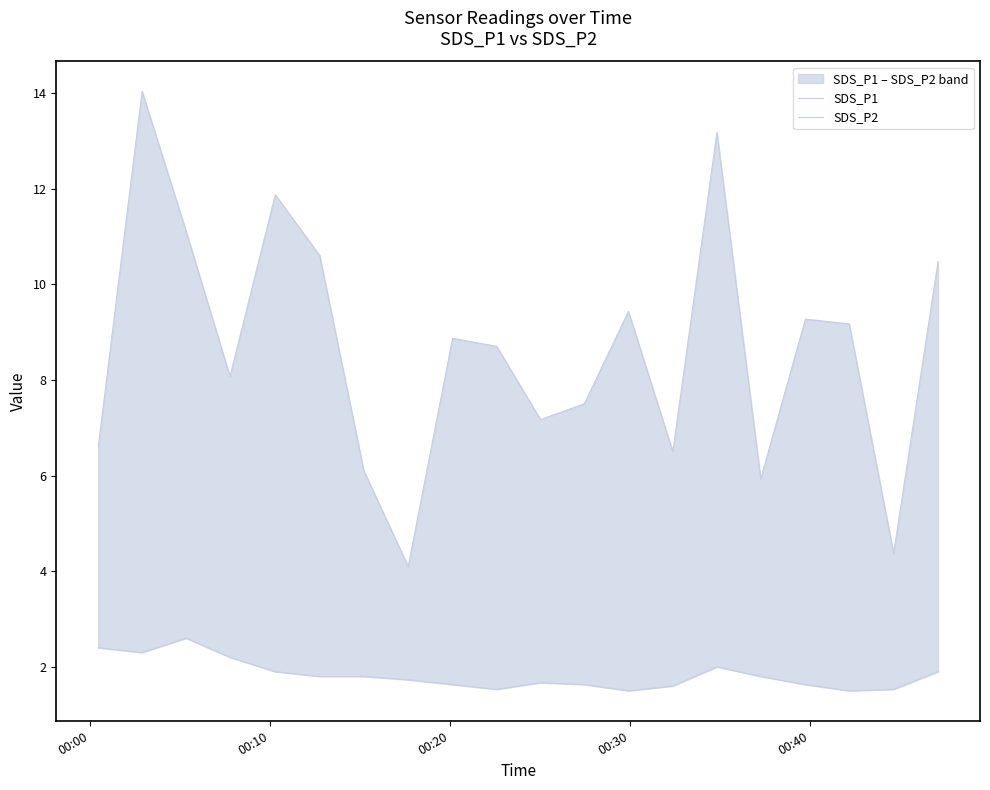

What are all the series names shown in the legend?

SDS_P1, SDS_P2